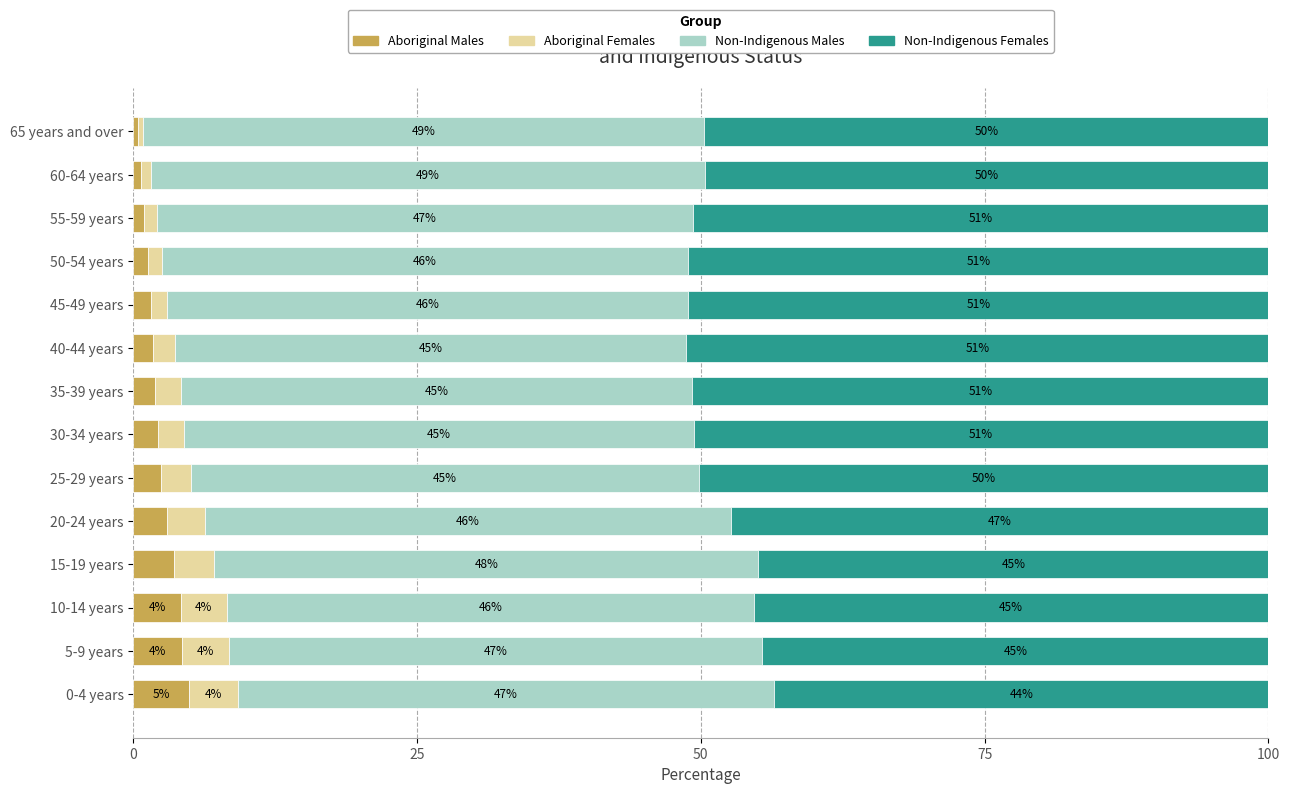

What is the approximate value of Aboriginal Males at 0-4 years?

4.9